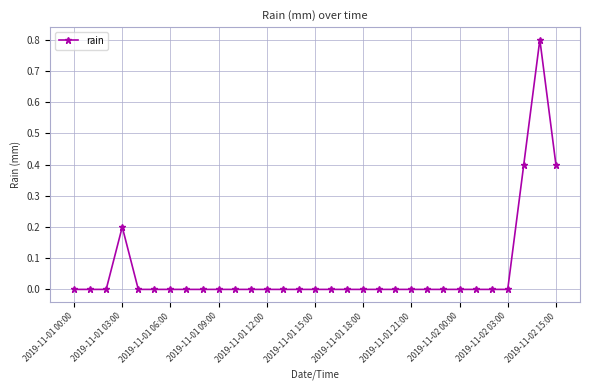

True or false: the data has more than 0 interior local peaks.

True